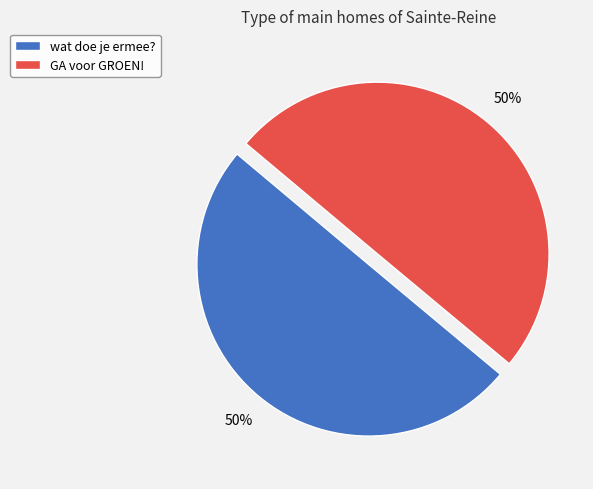

What is the ratio of the value at GA voor GROEN! to the value at wat doe je ermee??

1.0